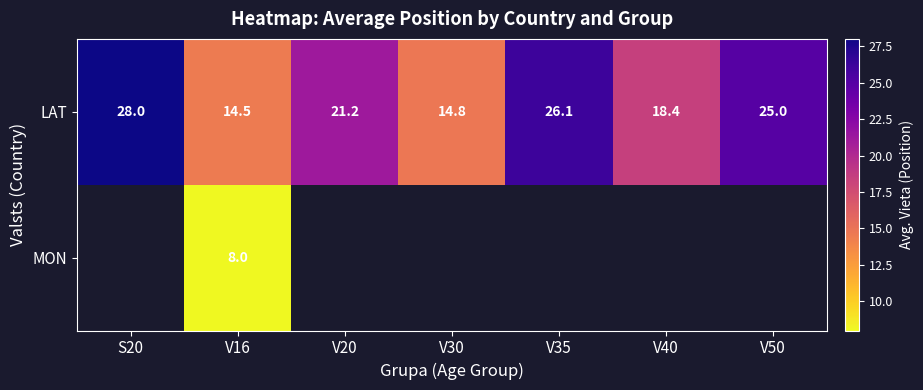

What is the approximate value of LAT at V40?

18.4